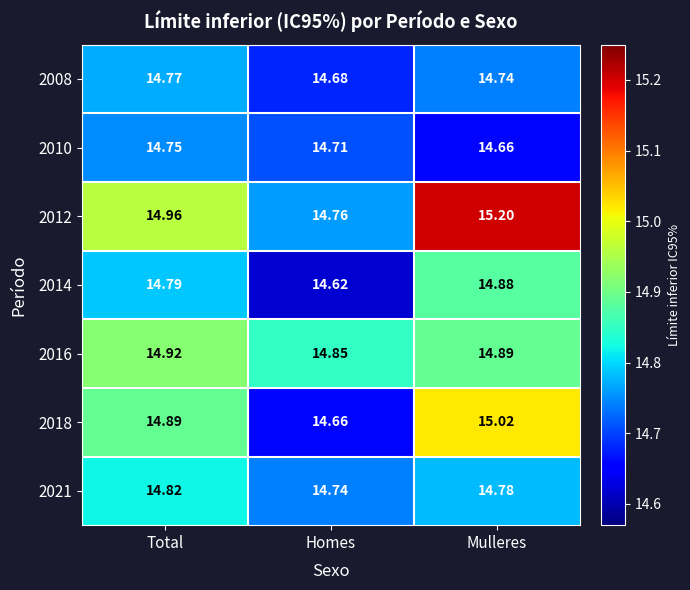

At which label does 2010 reach its minimum?

Mulleres